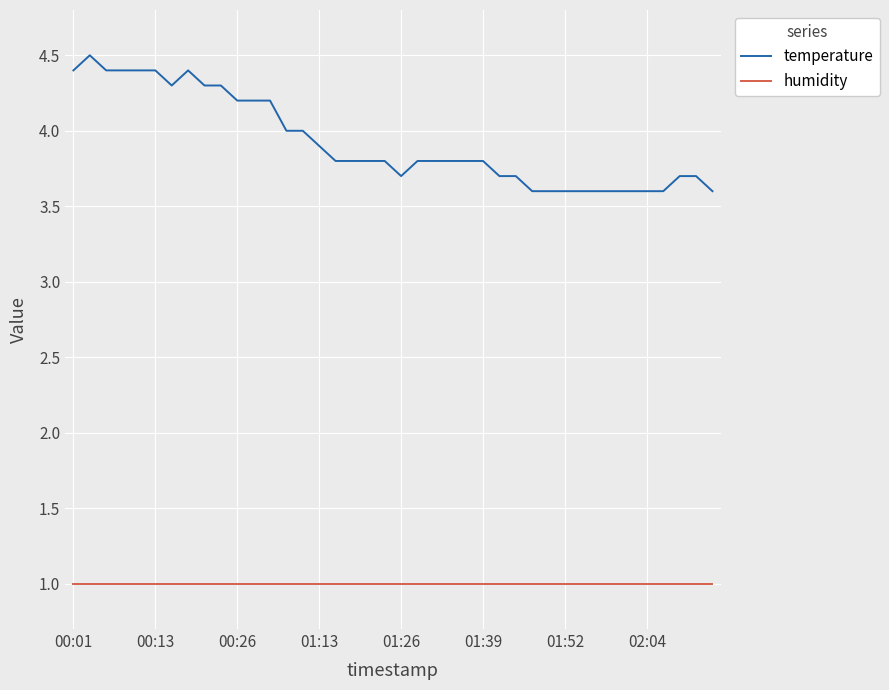

Which series has the largest total across all categories?

temperature